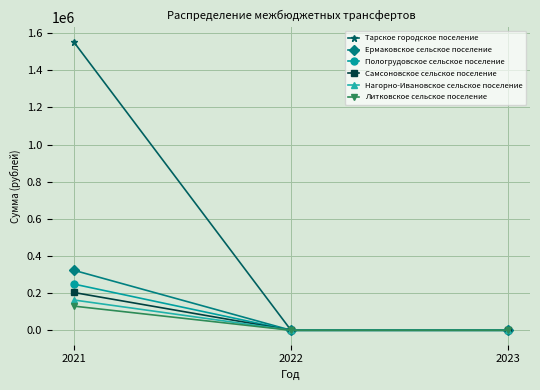

What is the value of the Литковское сельское поселение point at the 1st from the left?

130000.0